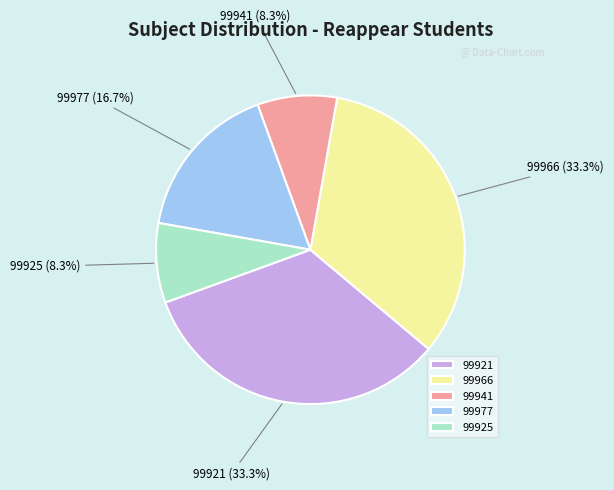

Approximately how many times larger is the value at 99977 compared to 99941?

2.0